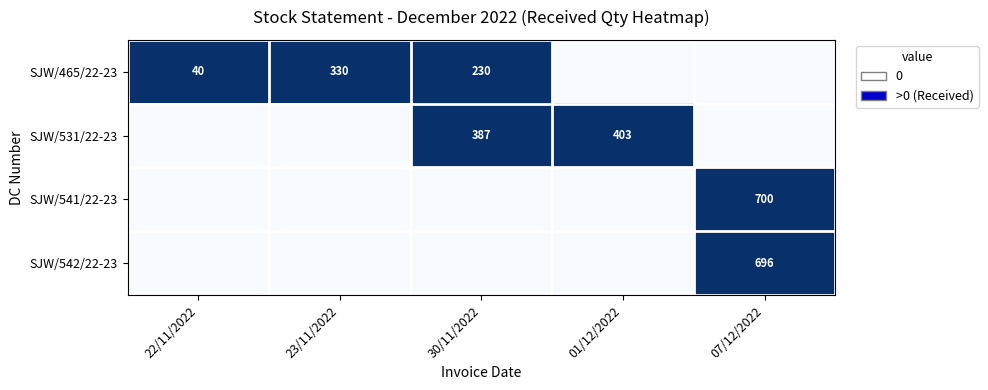

Is the value of SJW/541/22-23 at 07/12/2022 greater than the value of SJW/465/22-23 at 23/11/2022?

Yes